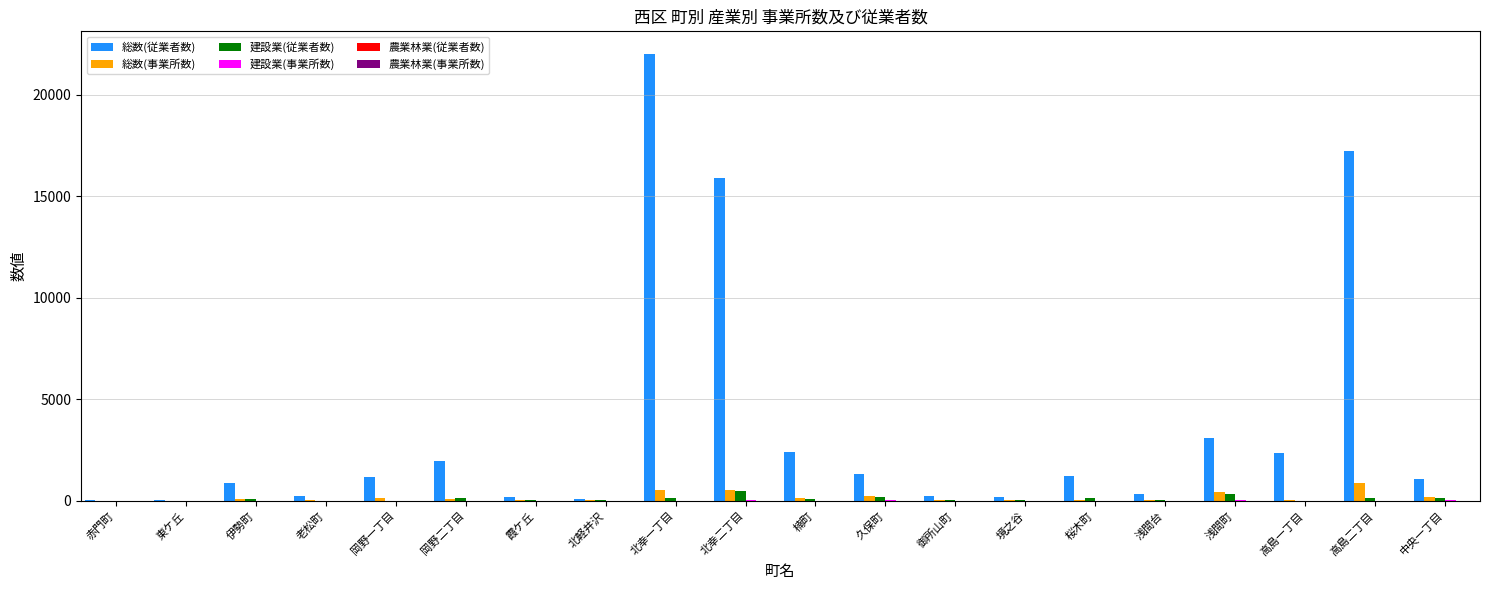

Which series has the largest total across all categories?

総数(従業者数)